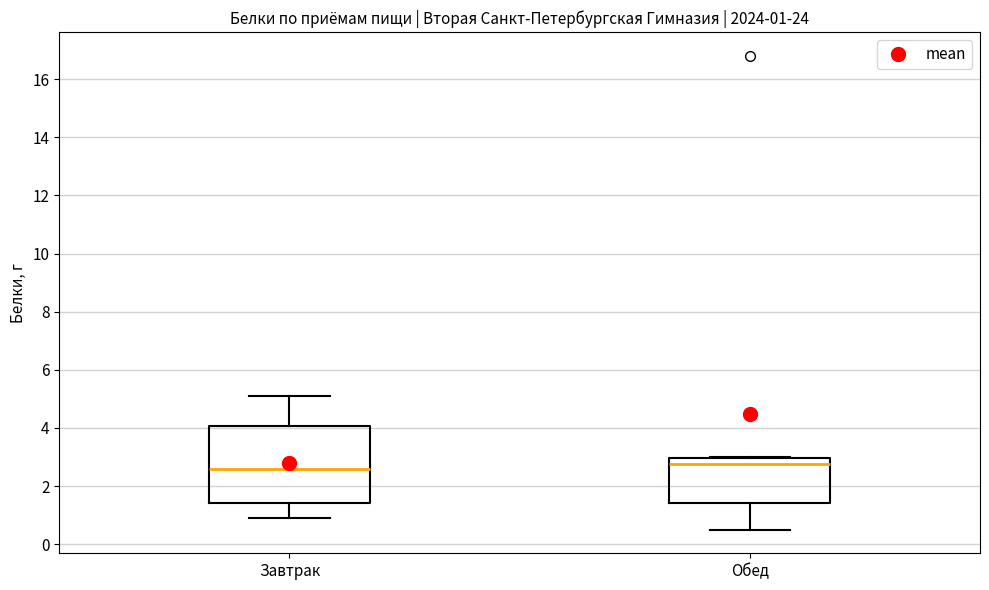

Comparing the boxes themselves (not the whiskers), which one is the tallest?

Завтрак